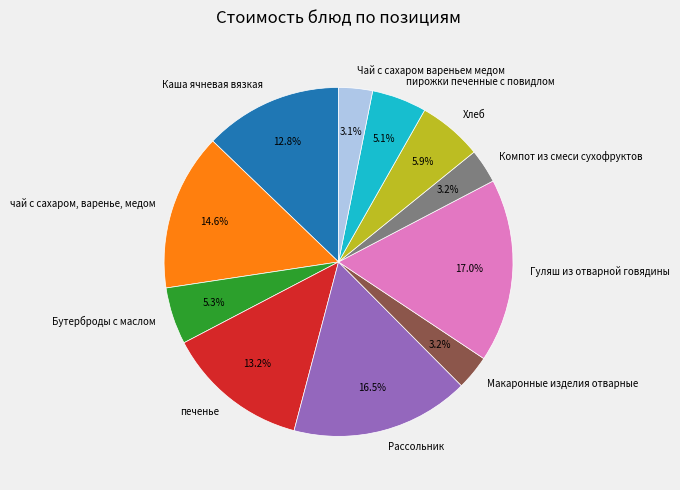

How much of the chart is everything except Чай с сахаром вареньем медом?

96.9%